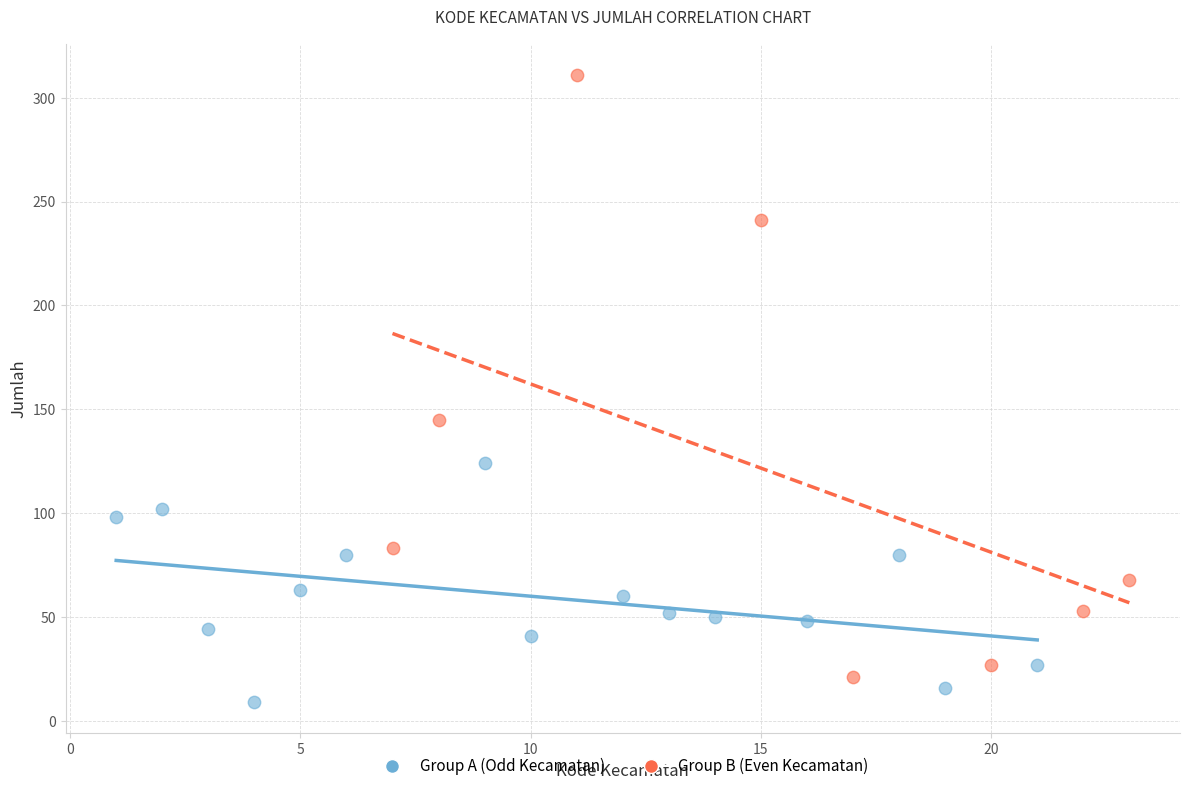

What are all the series names shown in the legend?

Group A (Odd Kecamatan), Group B (Even Kecamatan)